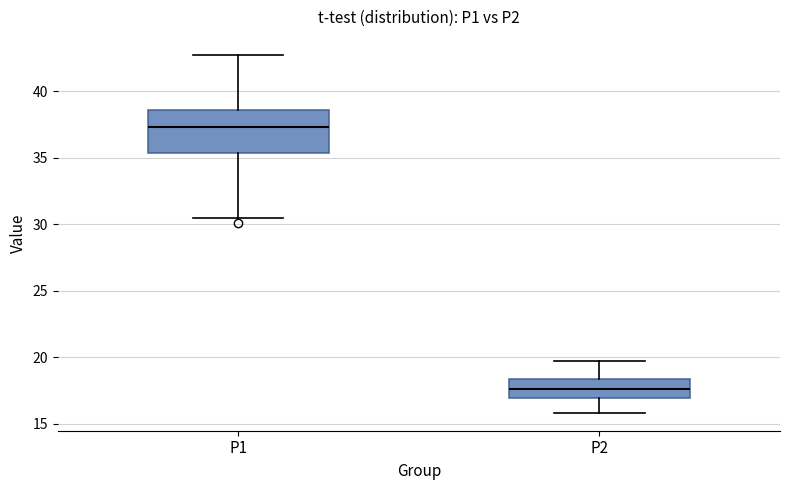

Which box is the tallest, from its lower edge to its upper edge?

P1